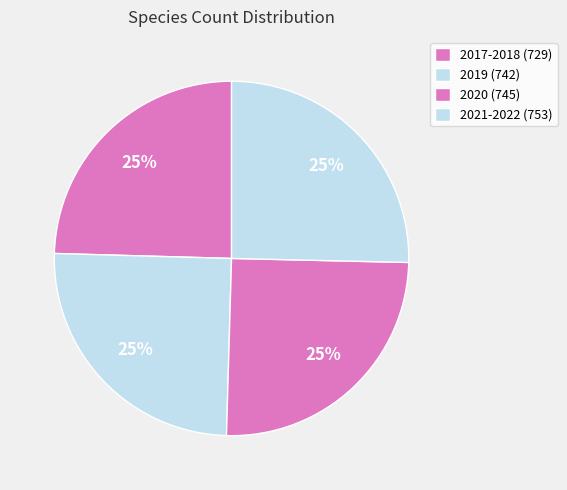

Does 2017-2018 (729) account for over 50% of the chart?

No